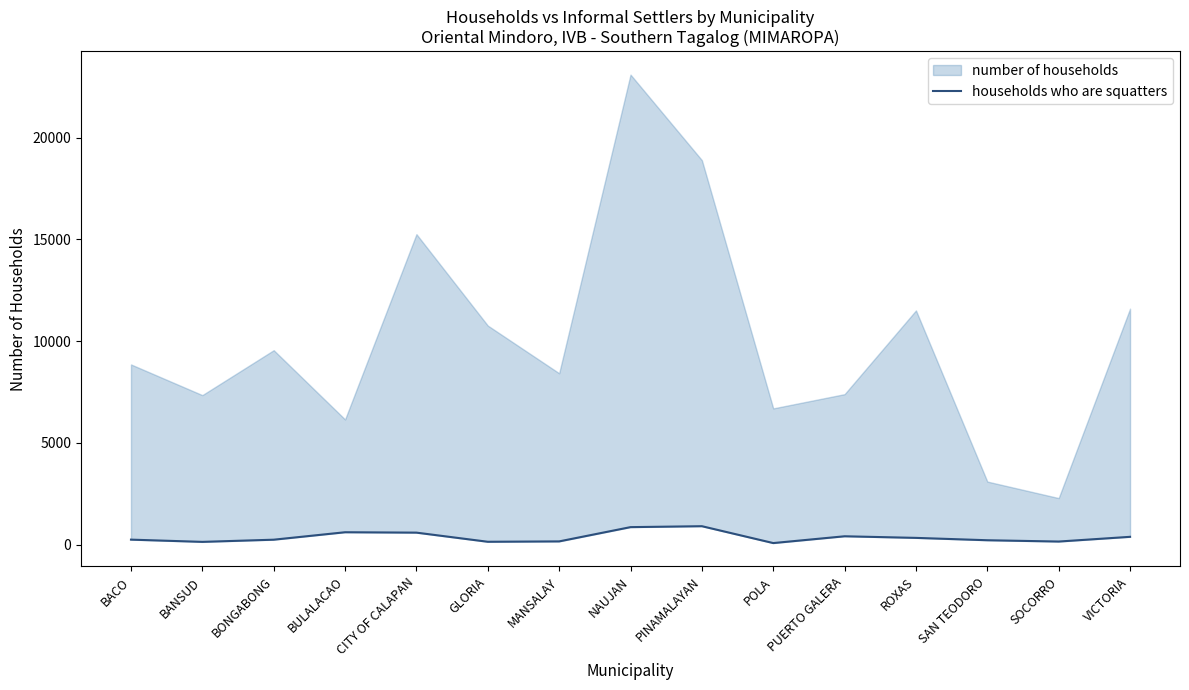

Which category has the lowest value across all series?

POLA